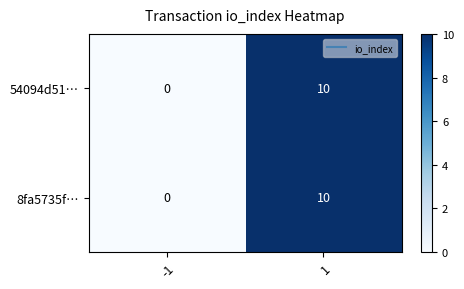

What is the difference between the maximum and minimum values in the 8fa5735f… series?

10